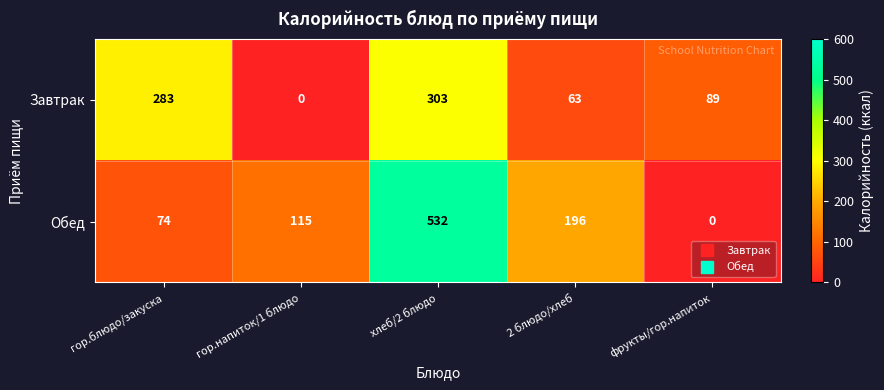

Between гор.блюдо/закуска and гор.напиток/1 блюдо, which series saw the biggest shift?

Завтрак